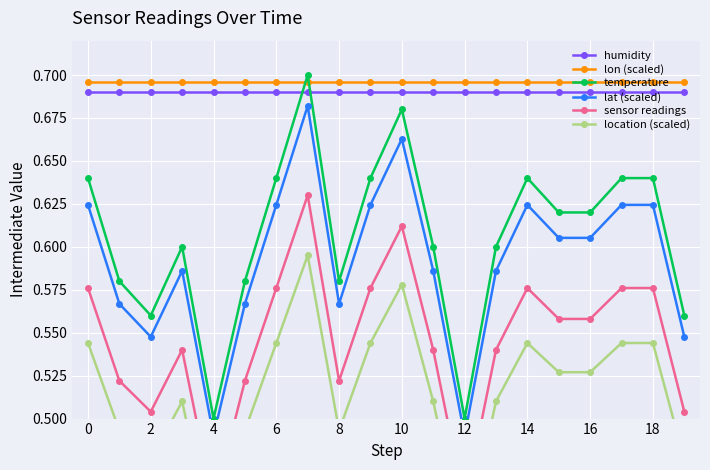

True or false: temperature has more than 2 interior local peaks.

True